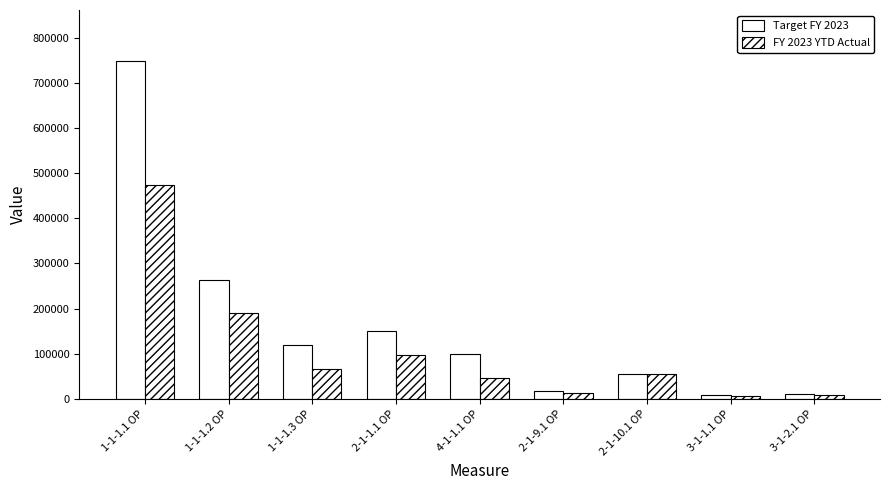

Does the chart contain any negative values?

No